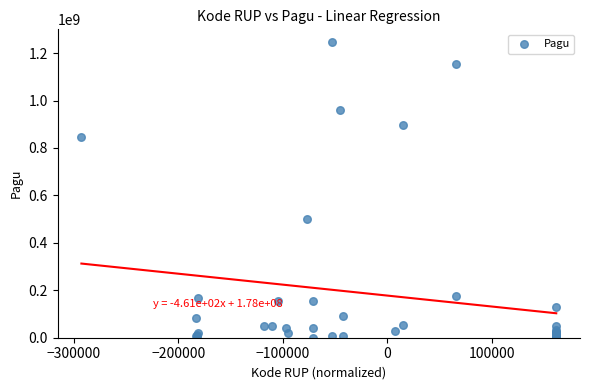

What Y value in the scatter plot is closest to 622840000?

499932000